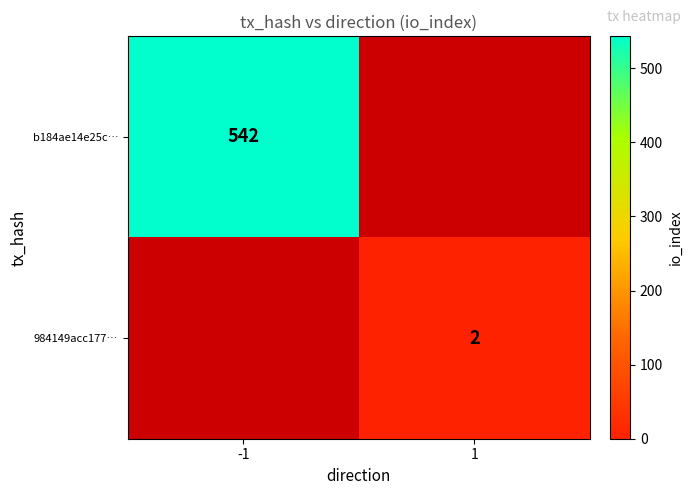

How many categories are shown in the chart?

2